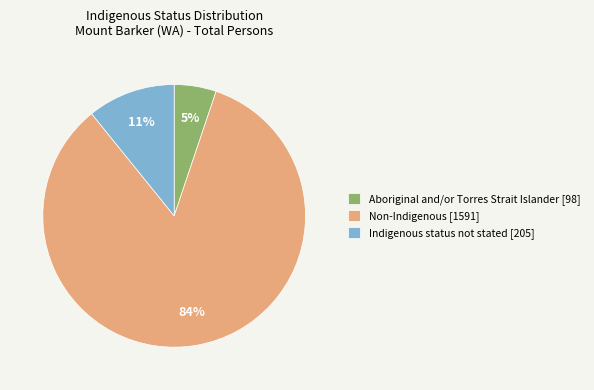

Which has a higher value, Indigenous status not stated or Aboriginal and/or Torres Strait Islander?

Indigenous status not stated